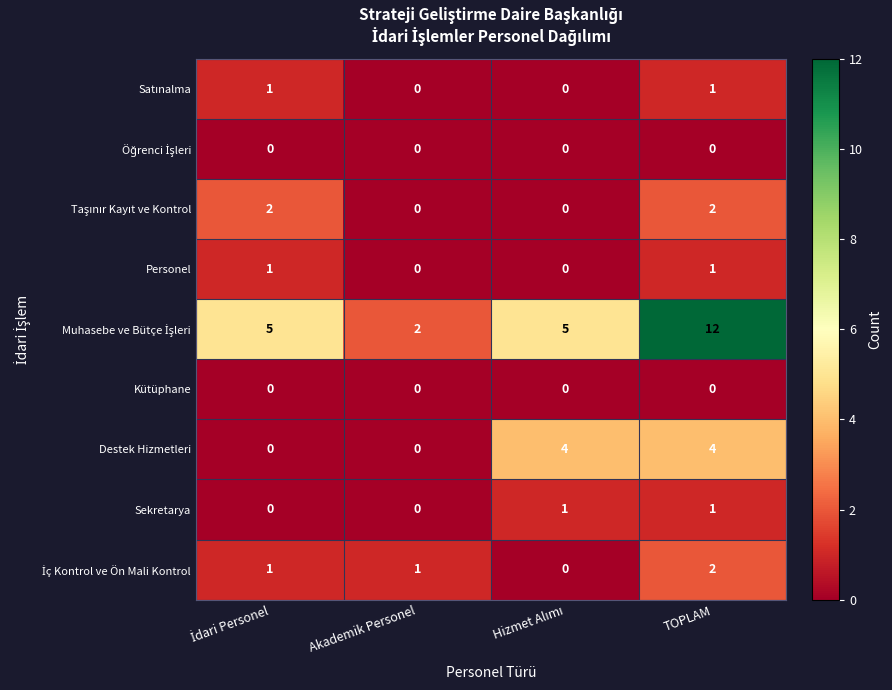

At which category is the sum across all series the highest?

TOPLAM